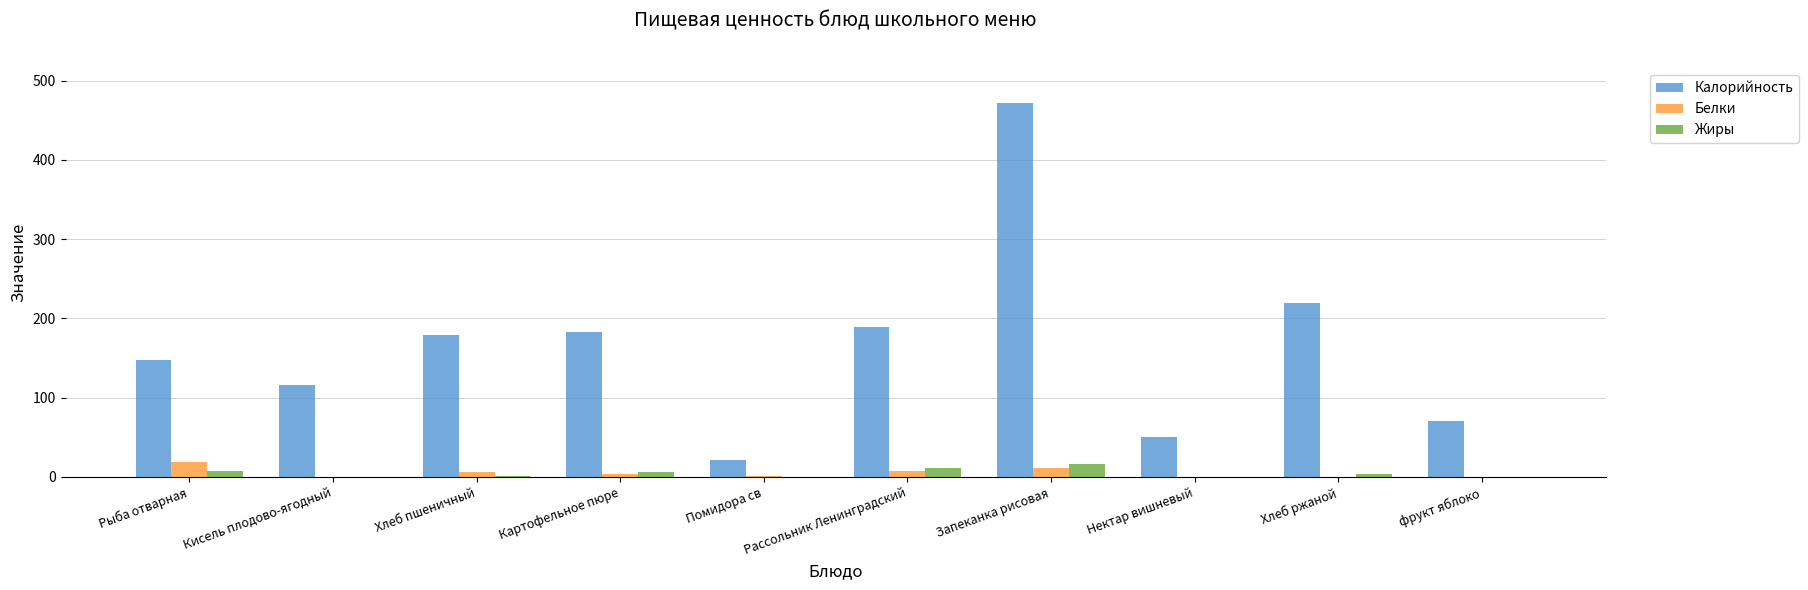

What is the difference between the Калорийность values at Хлеб пшеничный and Хлеб ржаной?

40.7